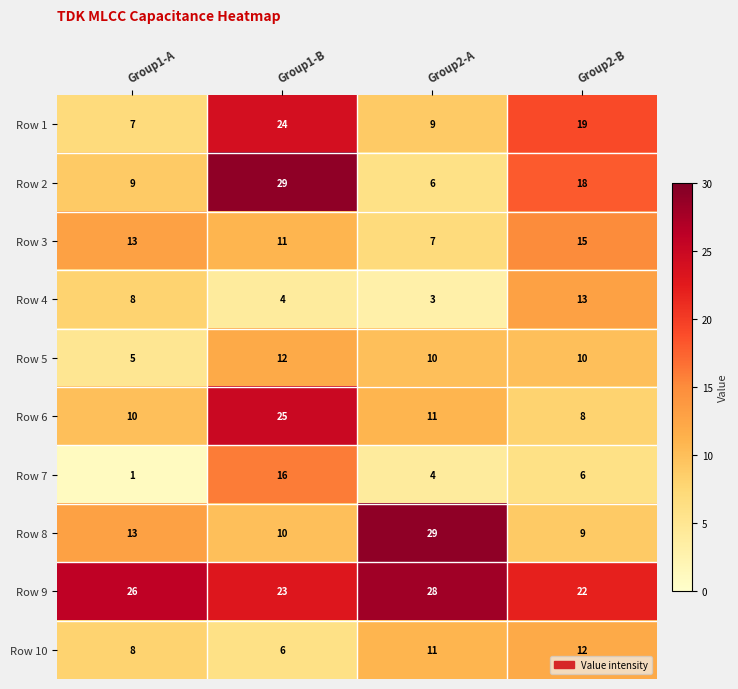

What is the difference between the maximum and second lowest values in the Row 9 series?

5